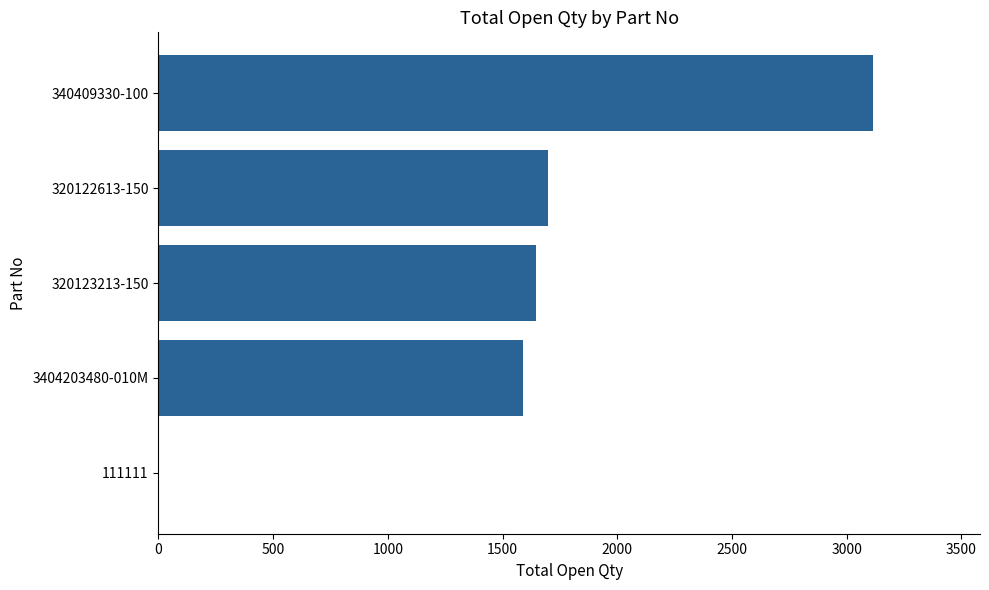

True or false: the data shows 2313 at 320123213-150.

False